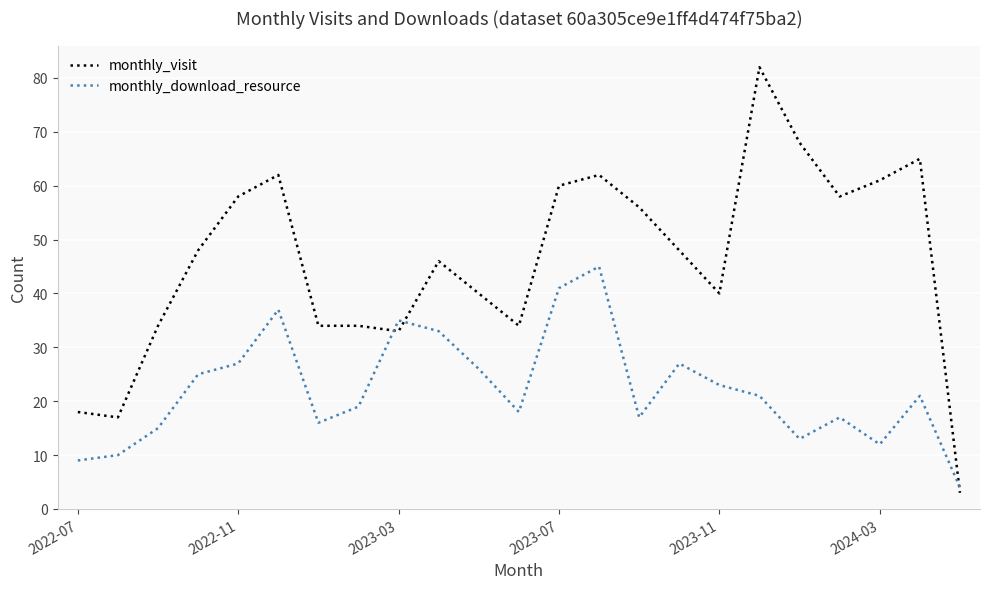

What is the highest value of the monthly_visit series?

82